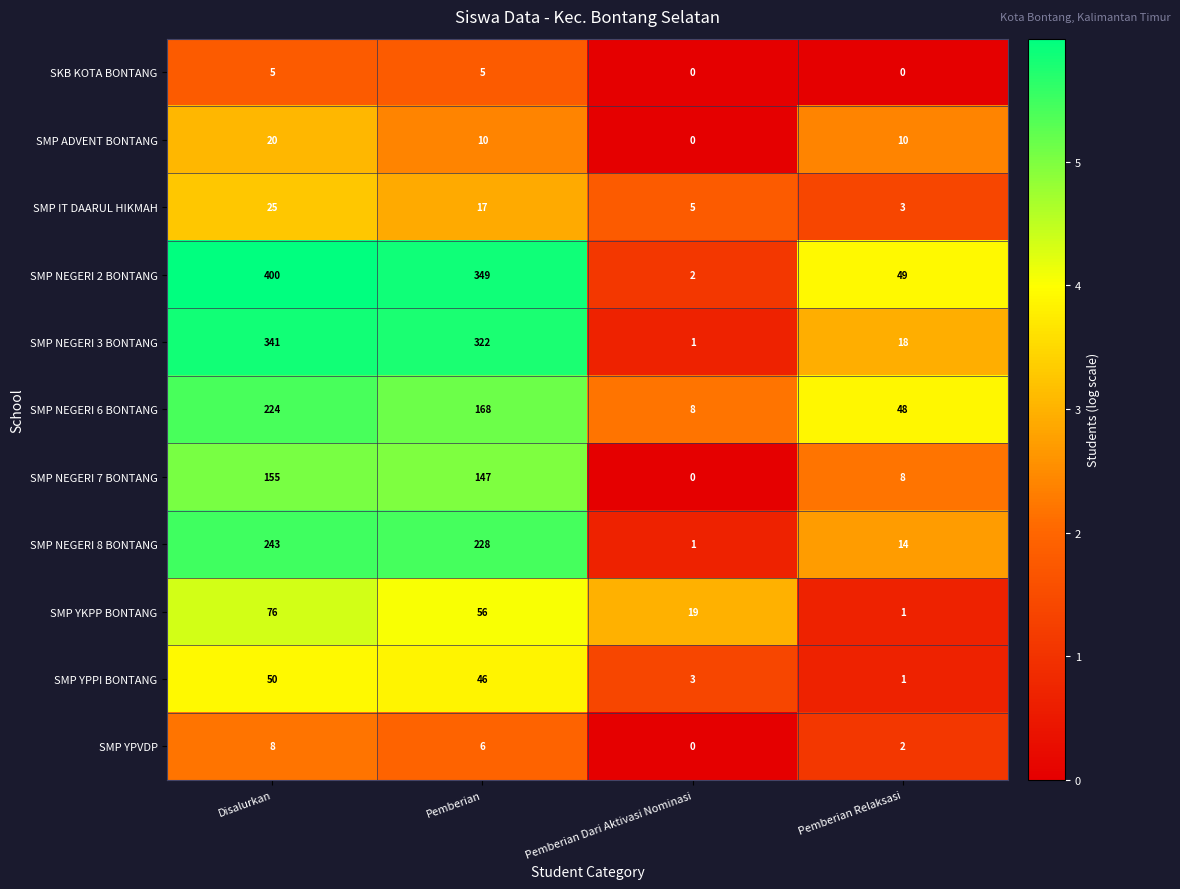

What is the total value across all series at Pemberian Dari Aktivasi Nominasi?

39